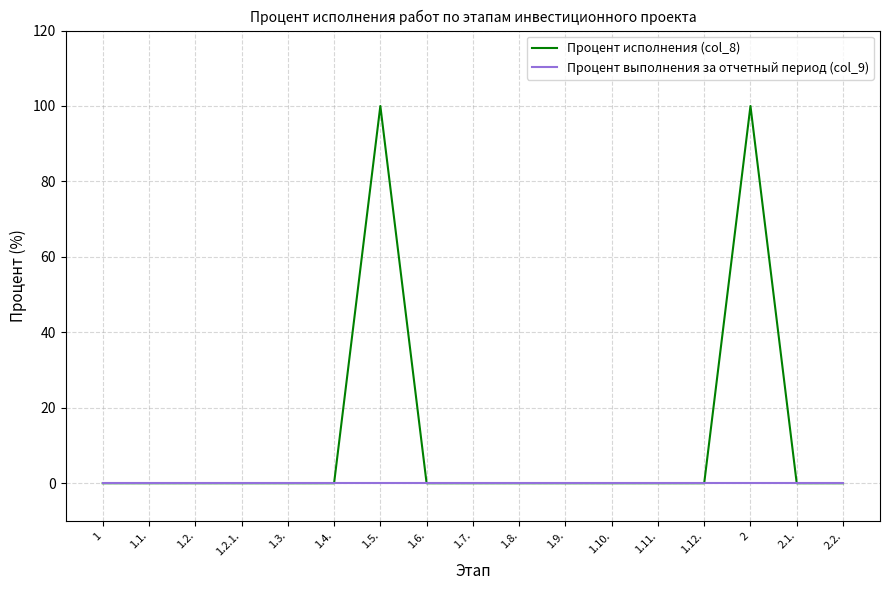

What is the sum of all Процент исполнения (col_8) values?

200